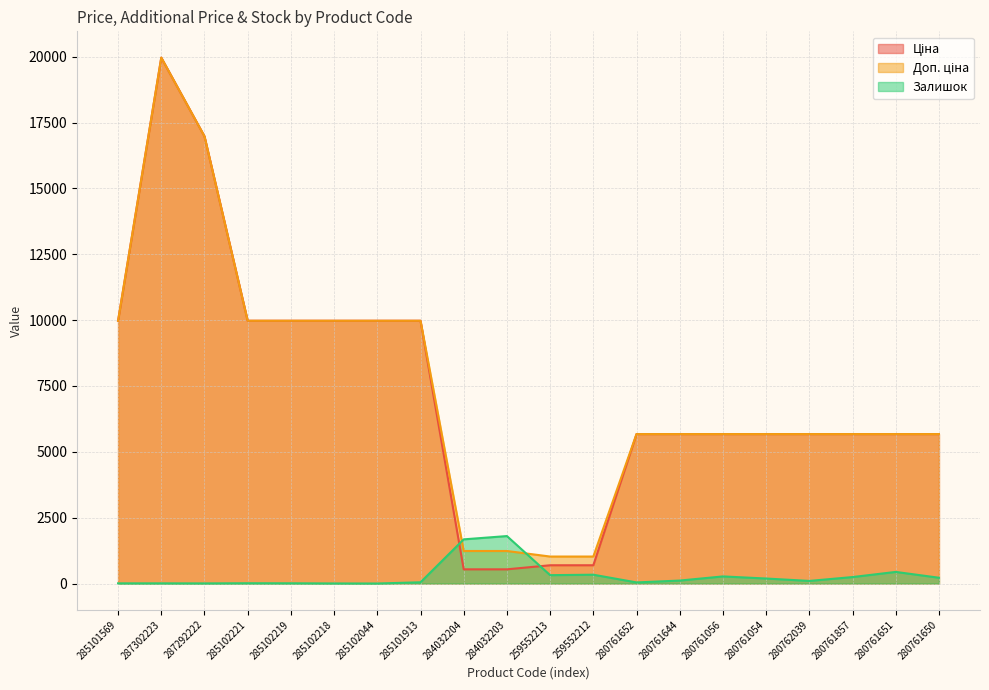

What is the label of the 17th point from the right?

285102221